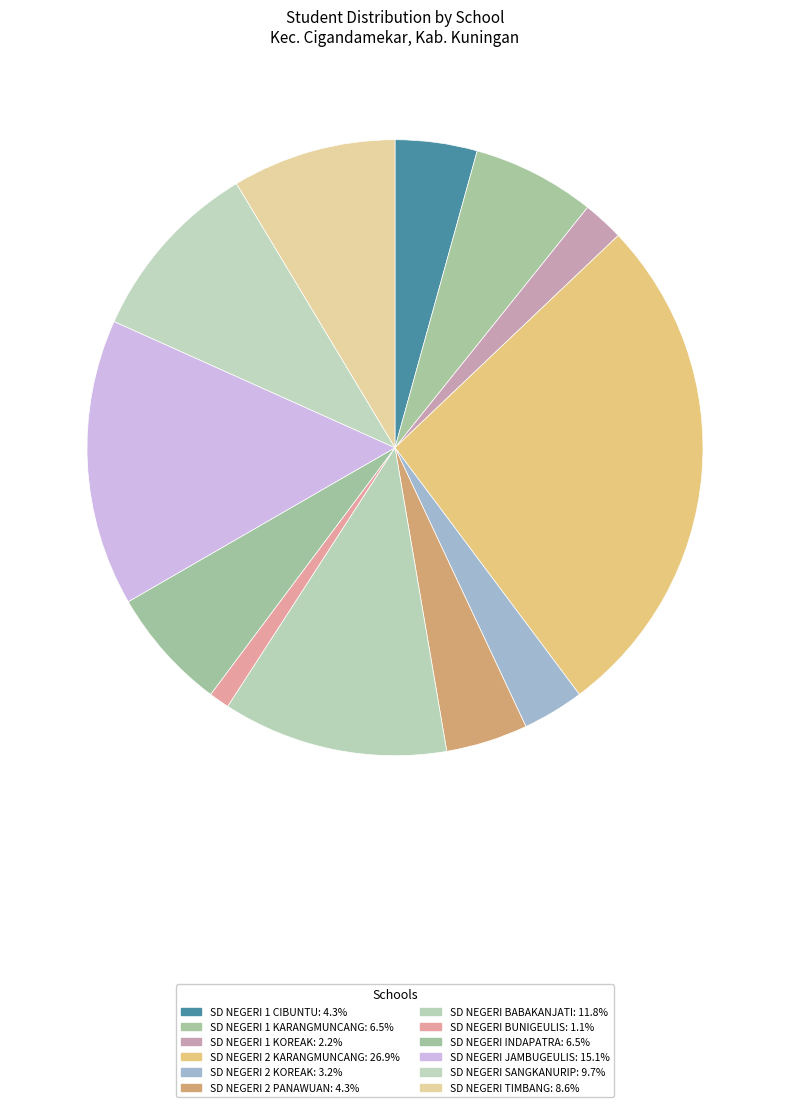

What is the ratio of the value at SD NEGERI 1 KARANGMUNCANG to the value at SD NEGERI 2 PANAWUAN?

1.5